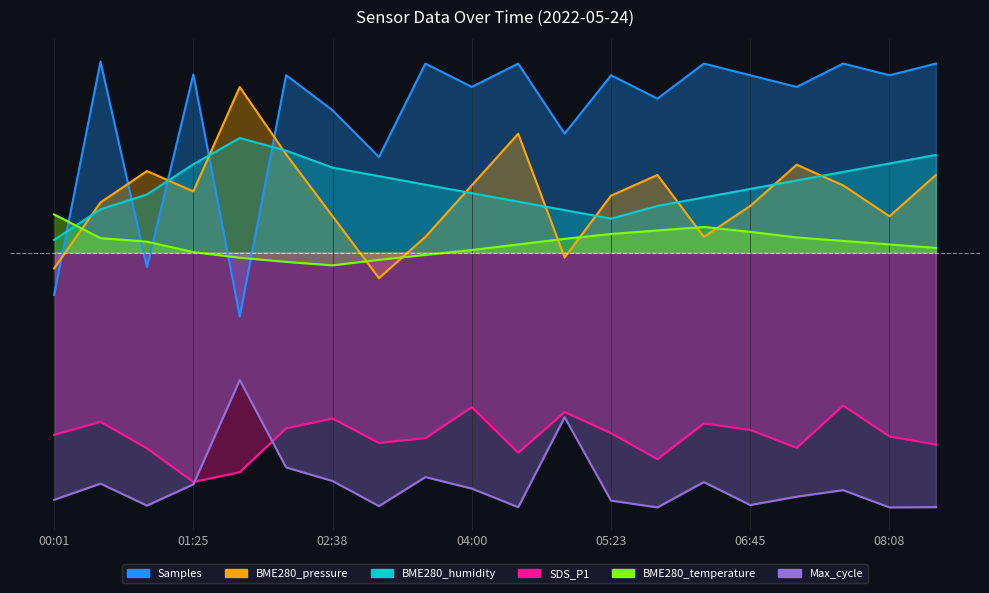

At which category is the sum across all series the highest?

02:10